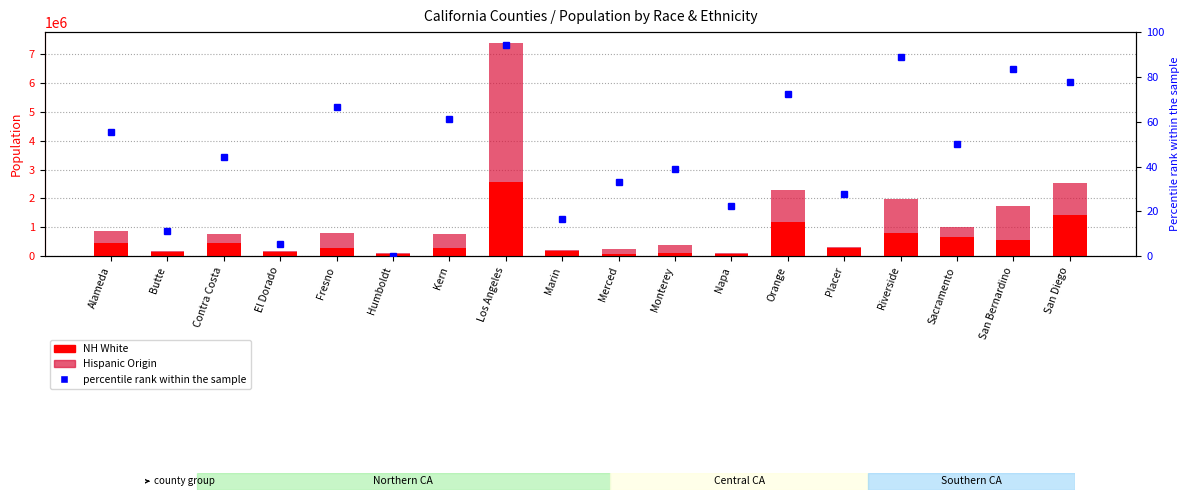

True or false: Hispanic Origin has a value of 263322 at San Bernardino.

False